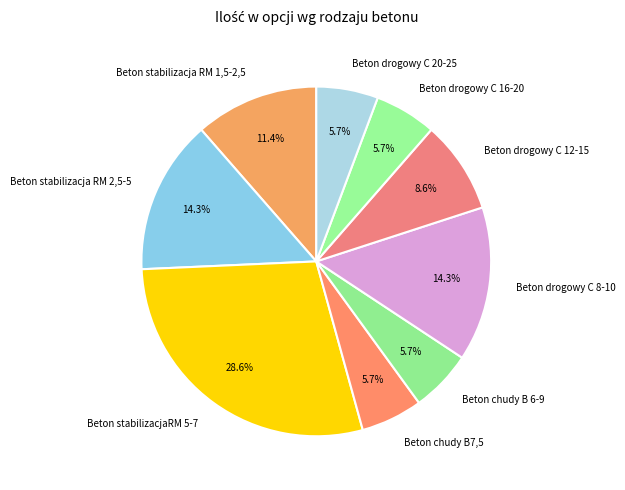

How many segments does this pie chart have?

9